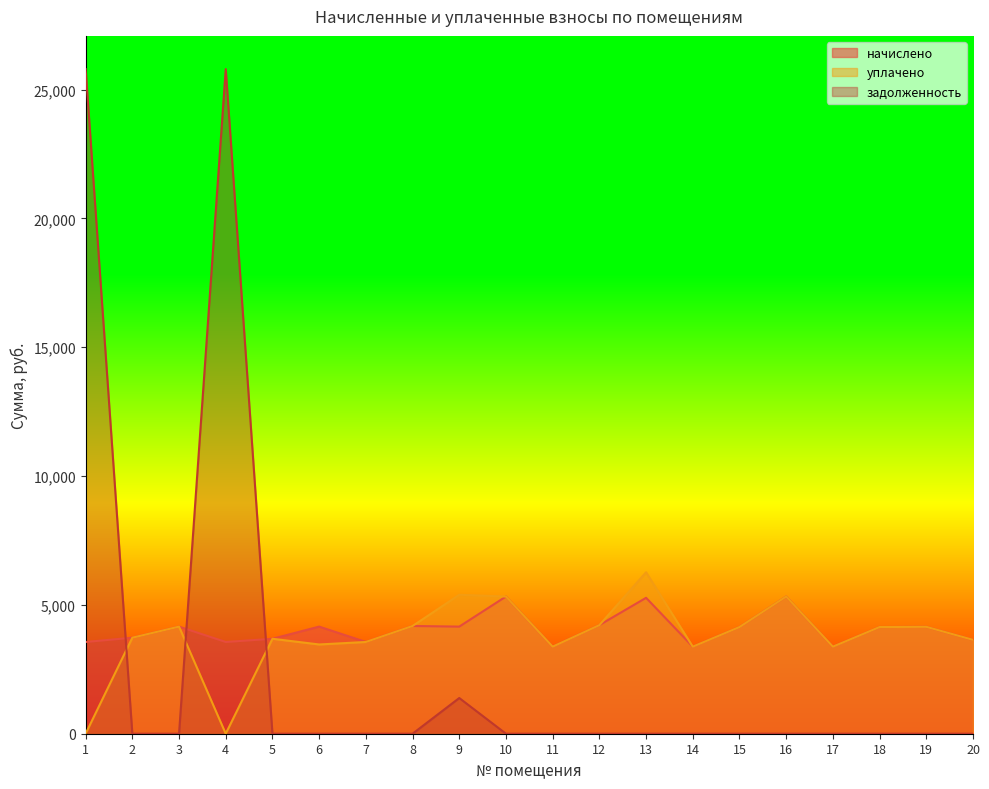

Where do задолженность and уплачено first cross each other?

1 and 2